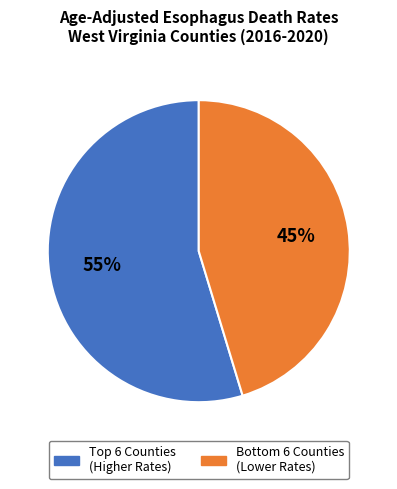

Rank the categories by value from highest to lowest.

Top 6 Counties (Higher Rates), Bottom 6 Counties (Lower Rates)